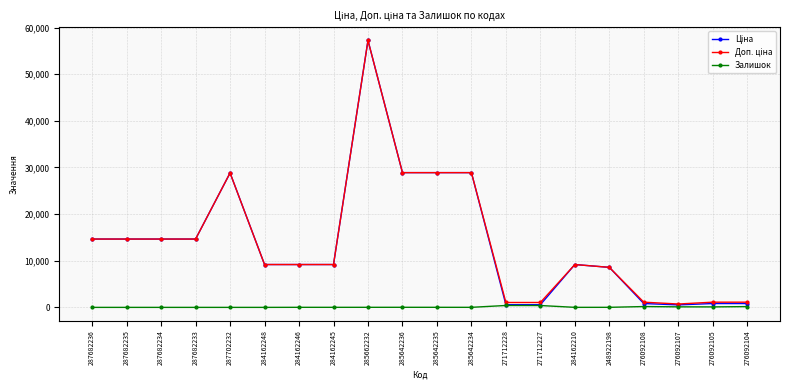

Is this an area chart (filled region under the line)?

No